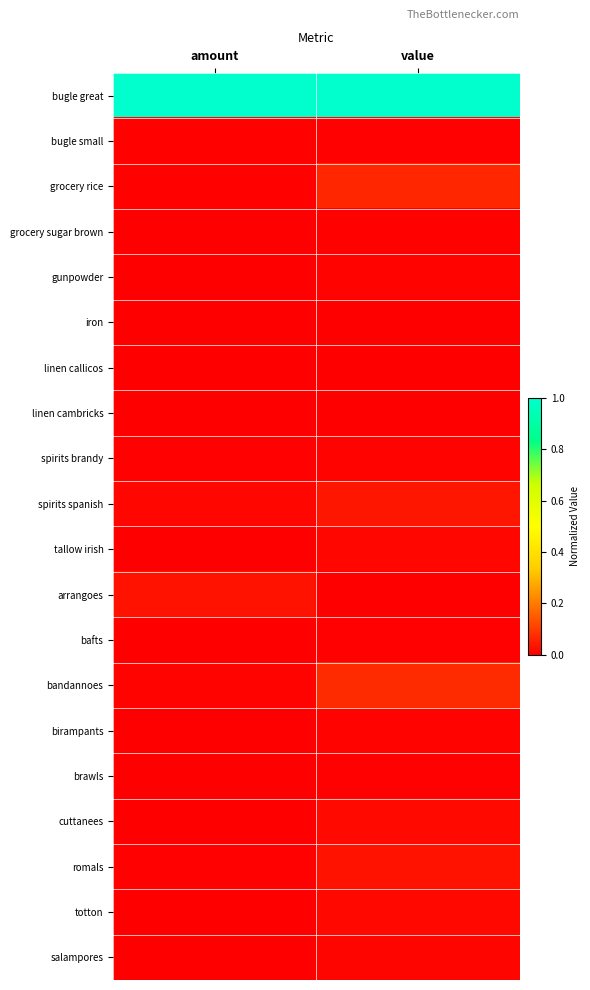

Reading left to right, extract all data points from this chart.

bugle great: amount=1.0	value=1.0
bugle small: amount=0.0	value=0.0
grocery rice: amount=0.0	value=0.1
grocery sugar brown: amount=0.0	value=0.0
gunpowder: amount=0.0	value=0.0
iron: amount=0.0	value=0.0
linen callicos: amount=0.0	value=0.0
linen cambricks: amount=0.0	value=0.0
spirits brandy: amount=0.0	value=0.0
spirits spanish: amount=0.0	value=0.0
tallow irish: amount=0.0	value=0.0
arrangoes: amount=0.0	value=0.0
bafts: amount=0.0	value=0.0
bandannoes: amount=0.0	value=0.1
birampants: amount=0.0	value=0.0
brawls: amount=0.0	value=0.0
cuttanees: amount=0.0	value=0.0
romals: amount=0.0	value=0.0
totton: amount=0.0	value=0.0
salampores: amount=0.0	value=0.0